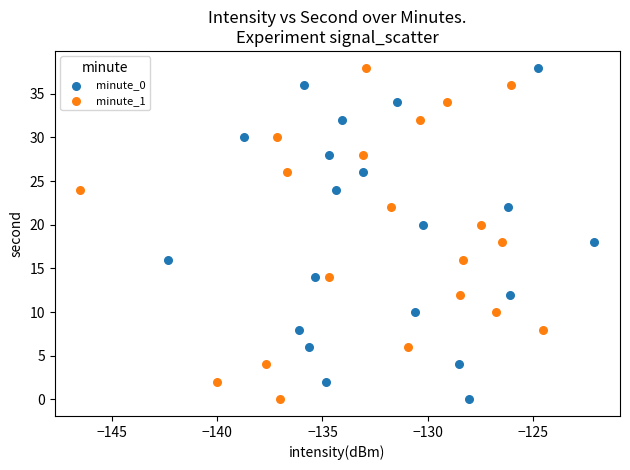

What are all the series names shown in the legend?

minute_0, minute_1